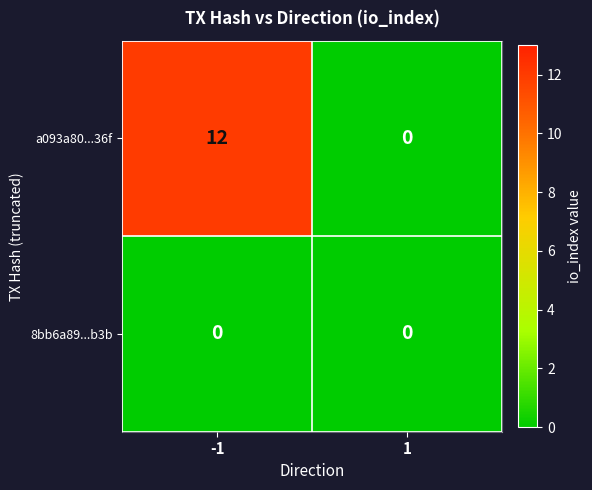

Reading left to right, list all the values displayed in this chart.

a093a80...36f: -1=12	1=0
8bb6a89...b3b: -1=0	1=0